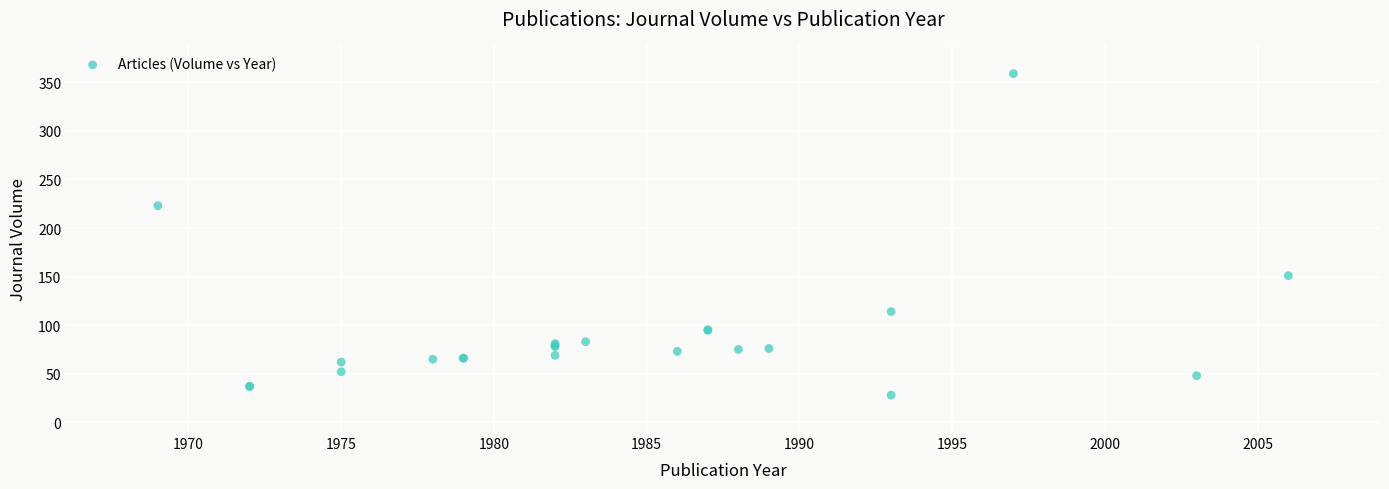

What Y value in the scatter plot is closest to 193?

223